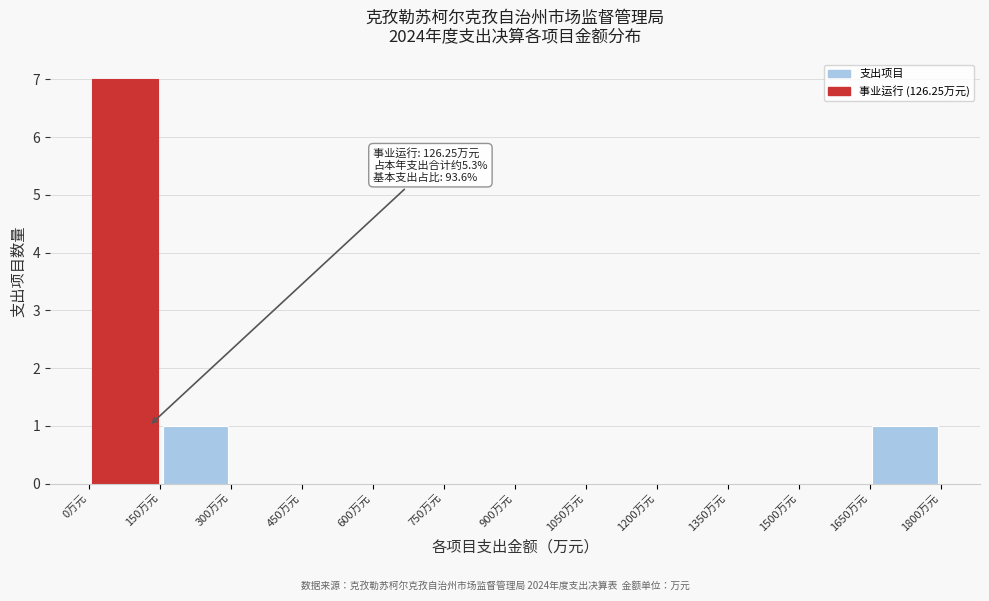

Over which range of the x-axis is the bar tallest?

0 to 150